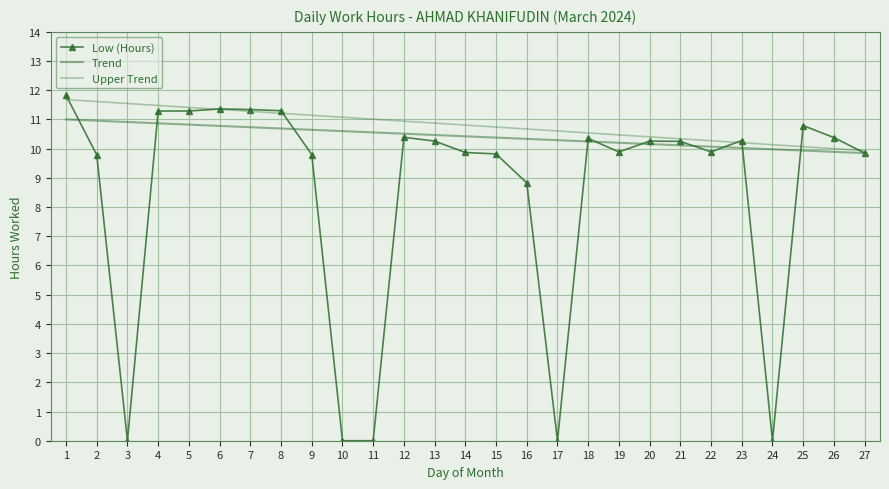

Reading right to left, transcribe all the data shown in this chart.

Low (Hours): 27=9.8	26=10.4	25=10.8	24=0.0	23=10.3	22=9.9	21=10.2	20=10.3	19=9.9	18=10.3	17=0.0	16=8.8	15=9.8	14=9.9	13=10.3	12=10.4	11=0.0	10=0.0	9=9.8	8=11.3	7=11.3	6=11.4	5=11.3	4=11.3	3=0.0	2=9.8	1=11.8
Trend: 27=9.8	26=9.9	25=9.9	24=10.0	23=10.0	22=10.1	21=10.1	20=10.2	19=10.2	18=10.2	17=10.3	16=10.3	15=10.4	14=10.4	13=10.5	12=10.5	11=10.6	10=10.6	9=10.6	8=10.7	7=10.7	6=10.8	5=10.8	4=10.9	3=10.9	2=11.0	1=11.0
Upper Trend: 27=9.9	26=10.0	25=10.1	24=10.1	23=10.2	22=10.3	21=10.3	20=10.4	19=10.5	18=10.5	17=10.6	16=10.7	15=10.7	14=10.8	13=10.9	12=10.9	11=11.0	10=11.1	9=11.1	8=11.2	7=11.3	6=11.3	5=11.4	4=11.5	3=11.5	2=11.6	1=11.7